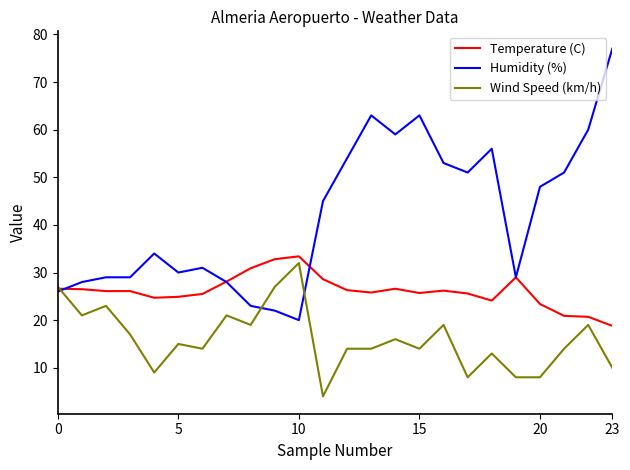

Rank the series by their average value, from lowest to highest.

Wind Speed (km/h), Temperature (C), Humidity (%)